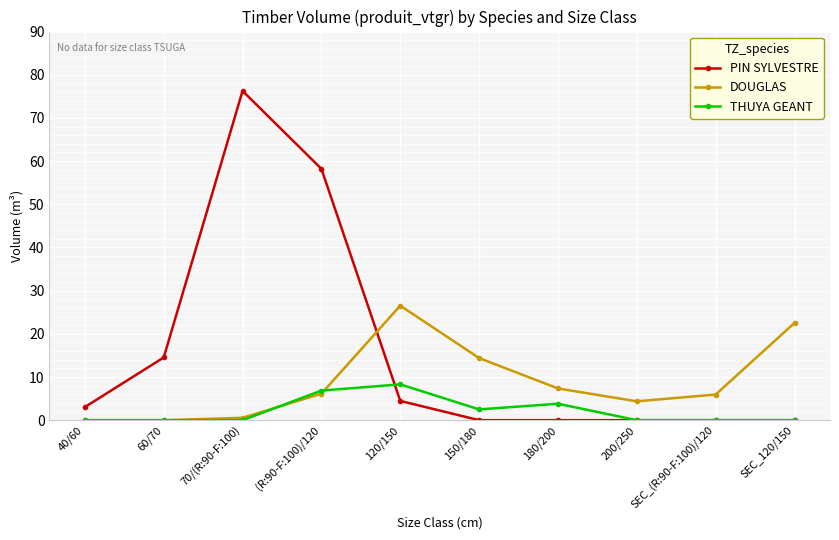

At which category is the sum across all series the highest?

70/(R:90-F:100)